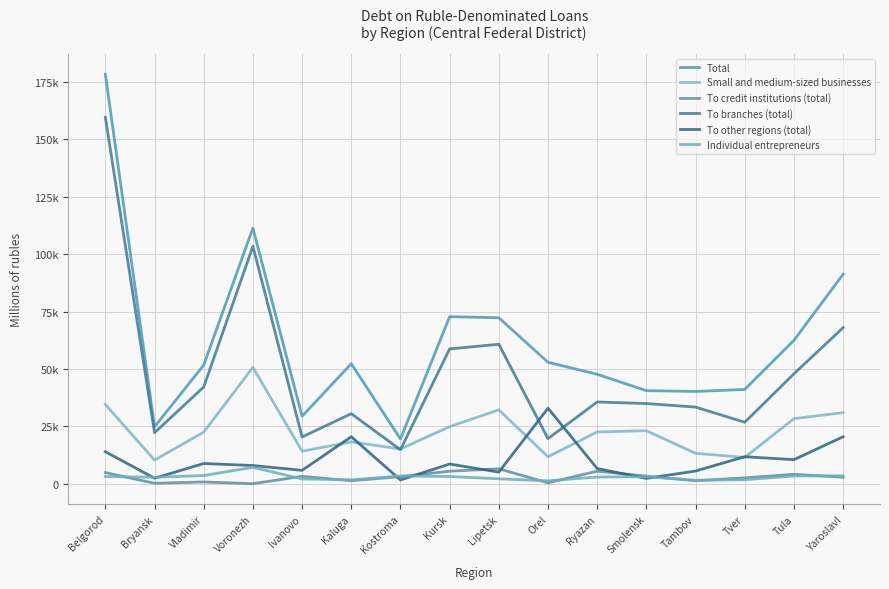

What is the maximum value for To other regions (total)?

32877